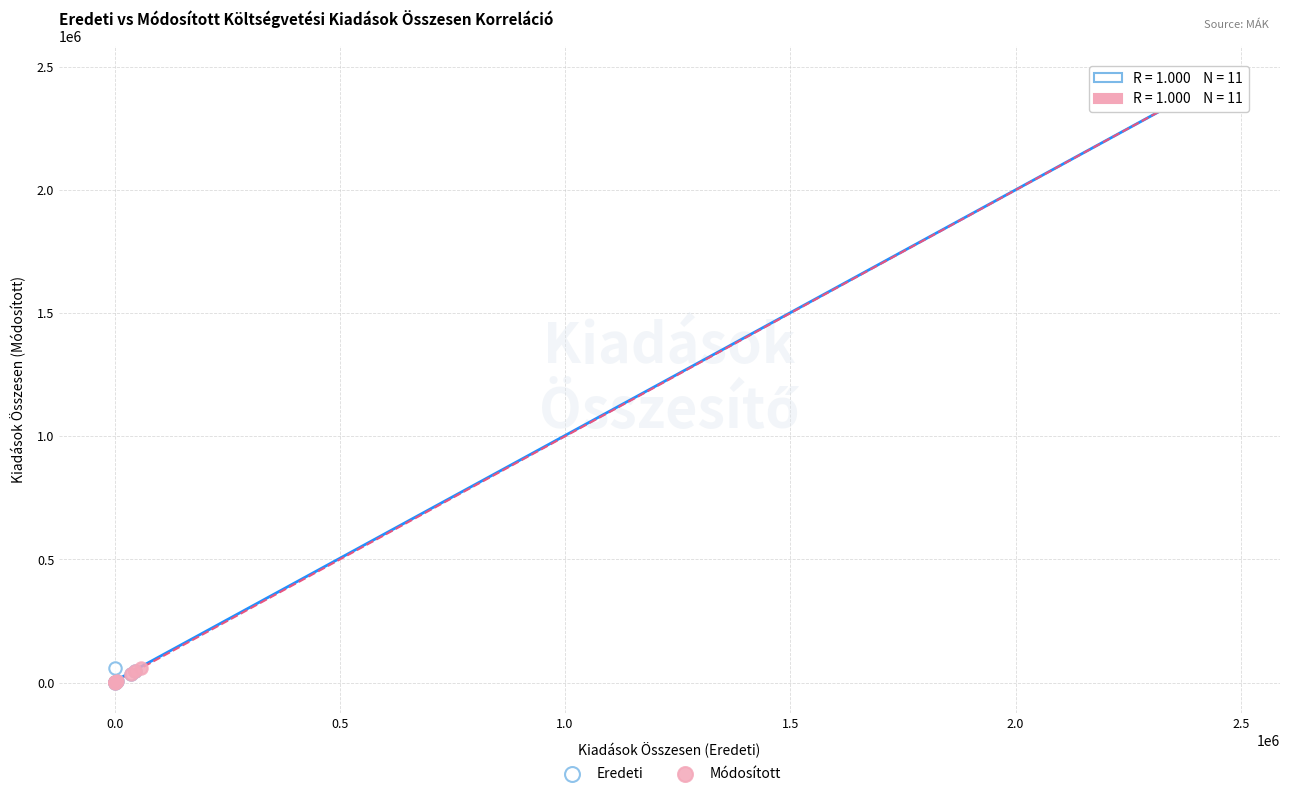

What are all the series names shown in the legend?

Eredeti, Módosított